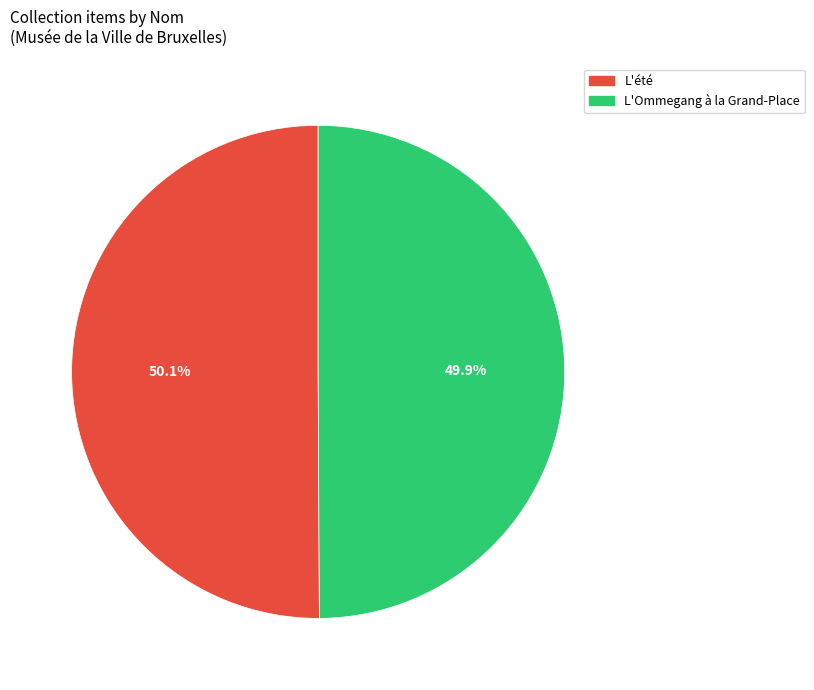

How much of the chart is everything except L'Ommegang à la Grand-Place?

50.1%